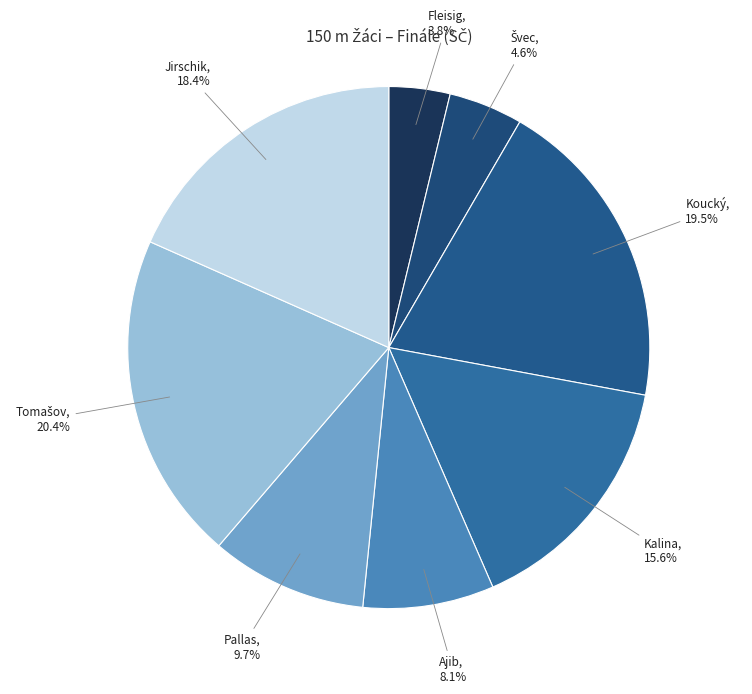

Which slice is the largest?

Tomašov Josef